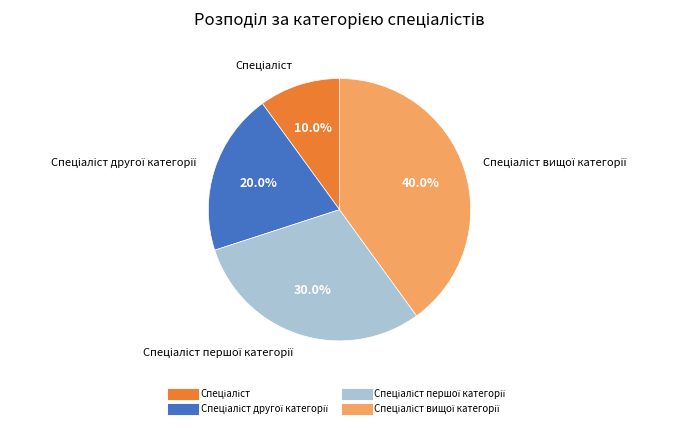

How many slices are in this pie chart?

4